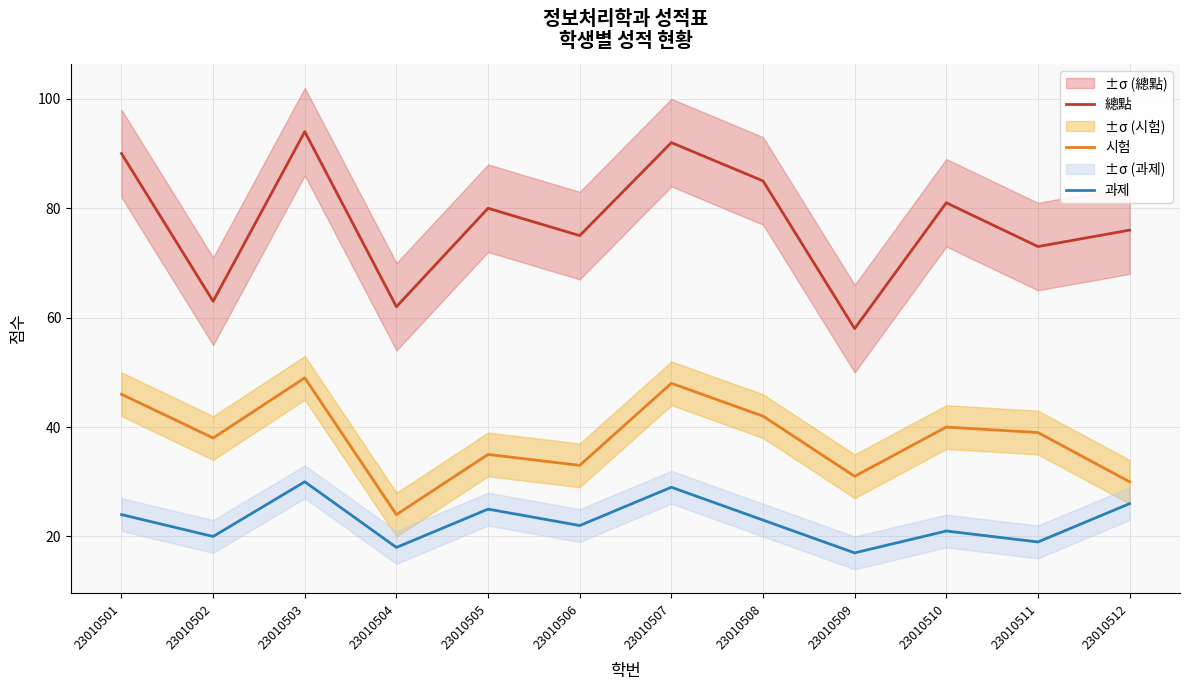

Is it true that 總點 equals 92 at 23010507?

True